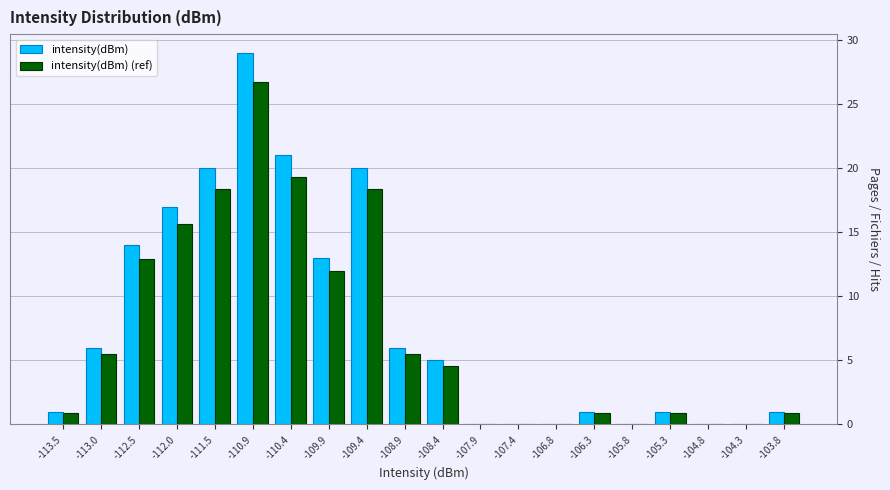

What is the height of the intensity(dBm) (ref) bar covering -105.6 to -105.0 on the x-axis? Neither the bar edges nor the heights are printed on the chart, so give them approximately, as read against the axes.

1.0